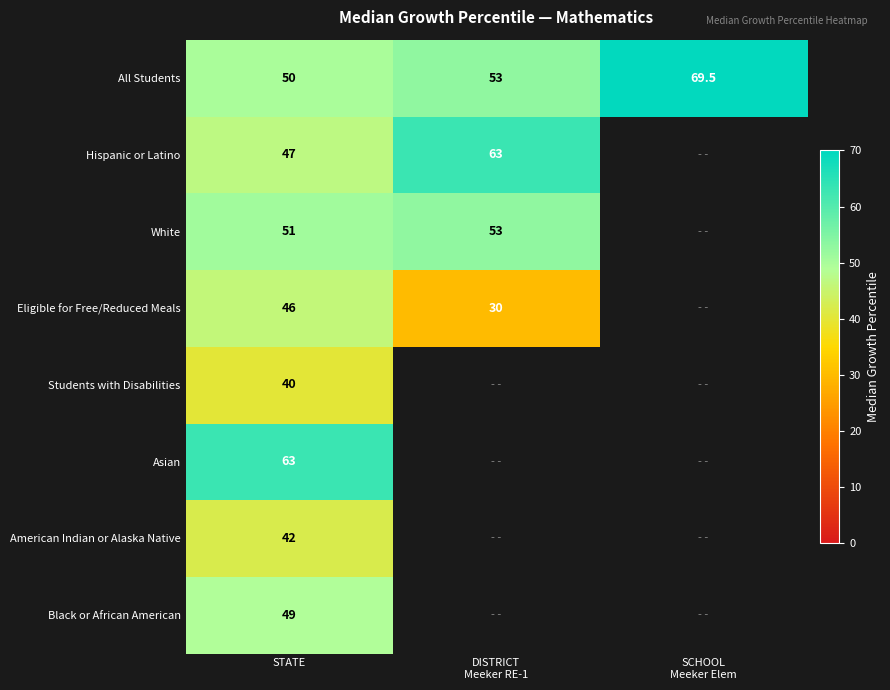

Rank the series by their maximum value, from highest to lowest.

All Students, Hispanic or Latino, Asian, White, Black or African American, Eligible for Free/Reduced Meals, American Indian or Alaska Native, Students with Disabilities